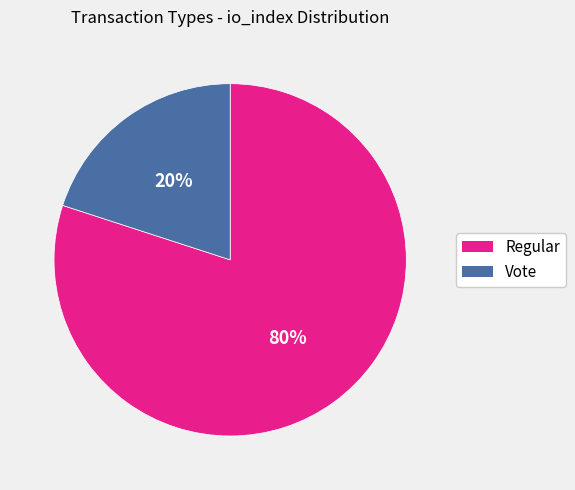

Combined, do Regular and Vote account for over 50%?

Yes